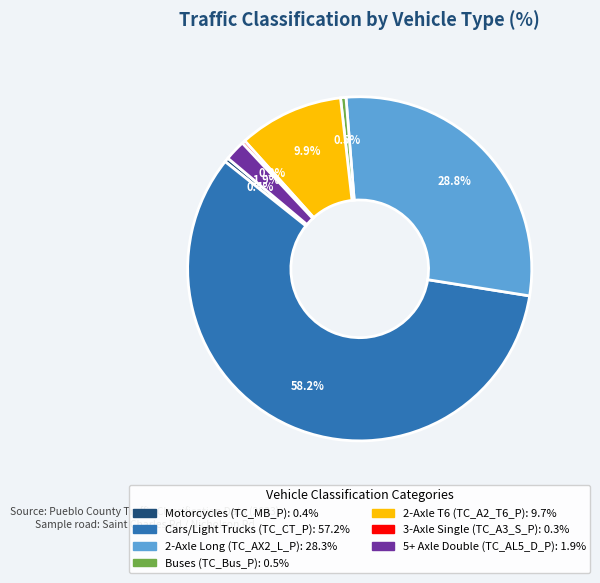

Is there a majority slice in this chart?

Yes